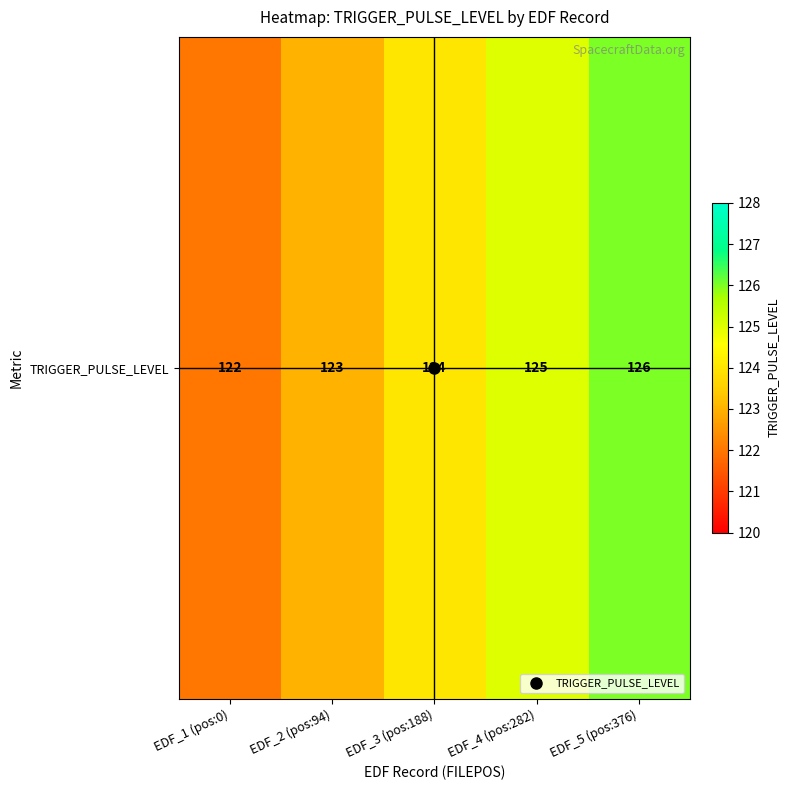

Read the value at EDF_4 (pos:282).

125